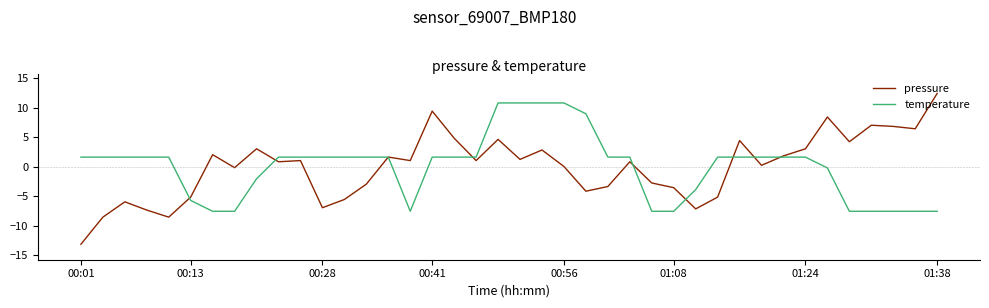

Which series has the largest range (max minus min)?

pressure